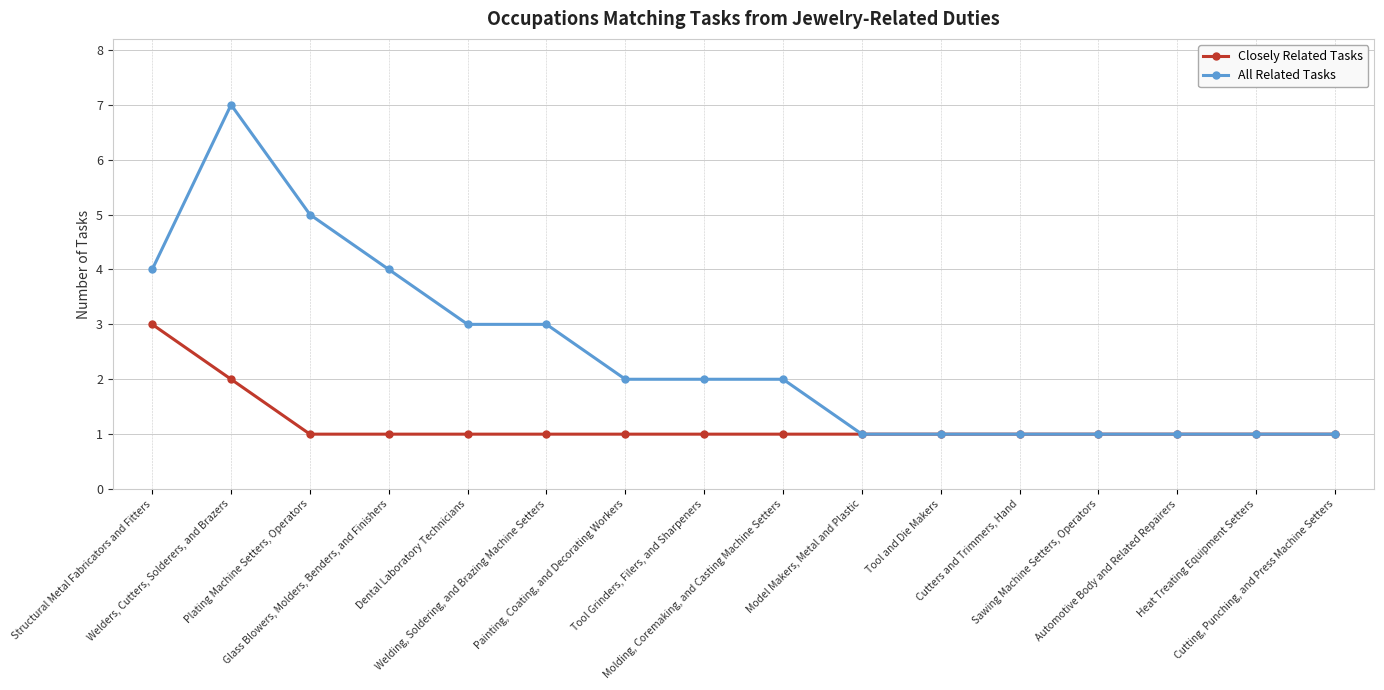

Rank the series by their average value, from highest to lowest.

All Related Tasks, Closely Related Tasks